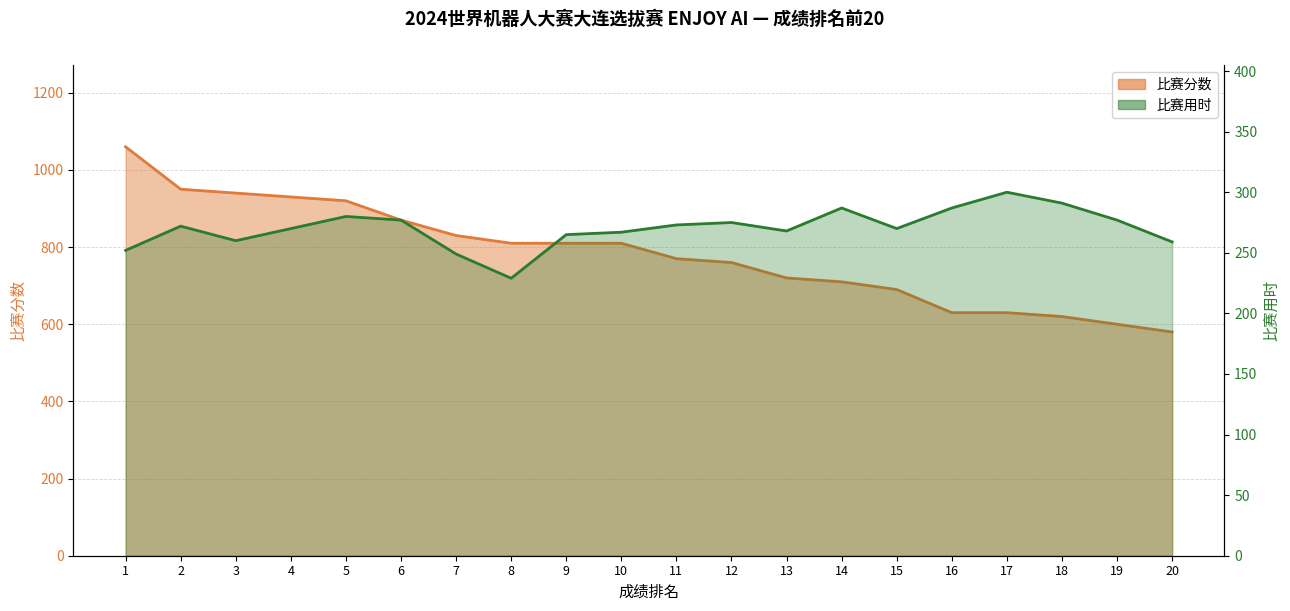

Does the chart have visible grid lines?

Yes